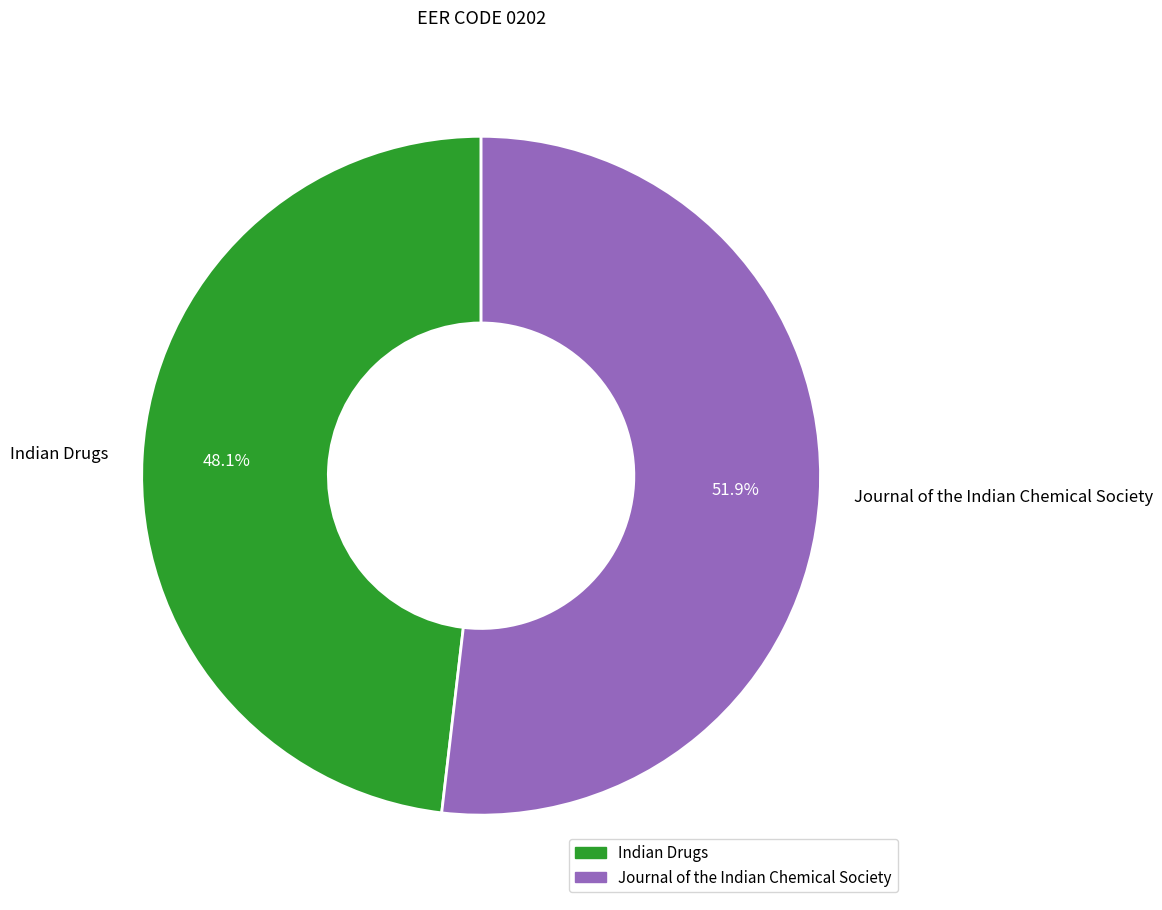

What is the ratio of the value at Indian Drugs to the value at Journal of the Indian Chemical Society?

0.9